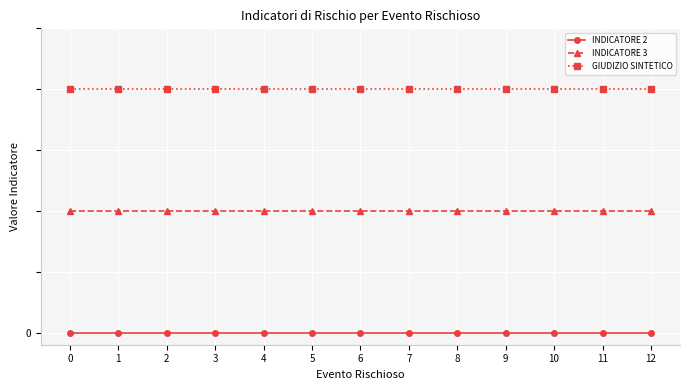

What are all the series names shown in the legend?

INDICATORE 2, INDICATORE 3, GIUDIZIO SINTETICO